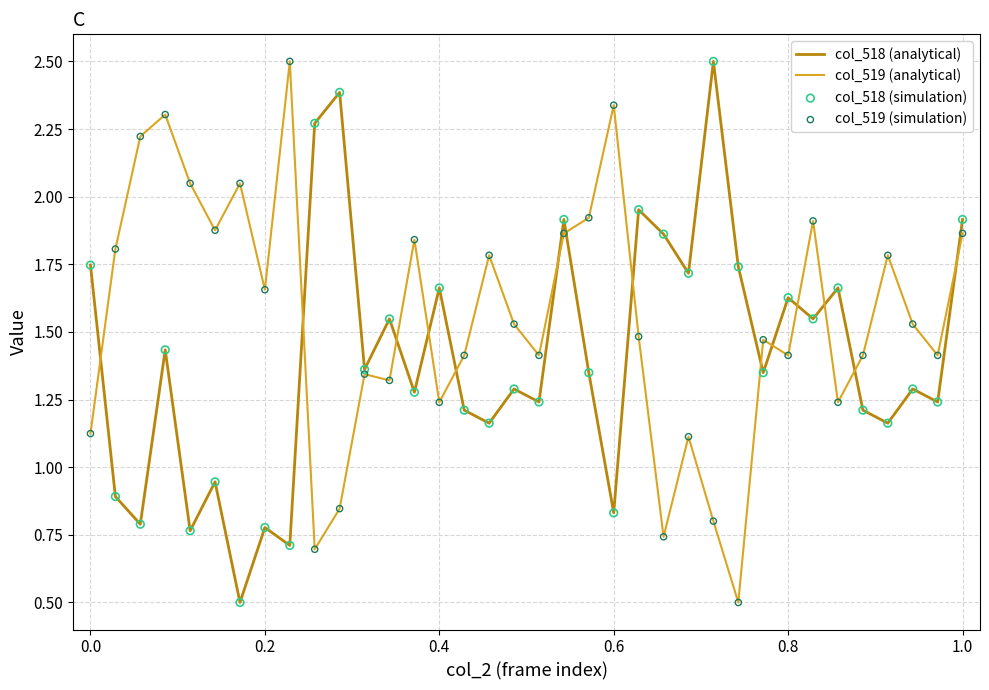

At how many categories does at least one series exceed 1?

36